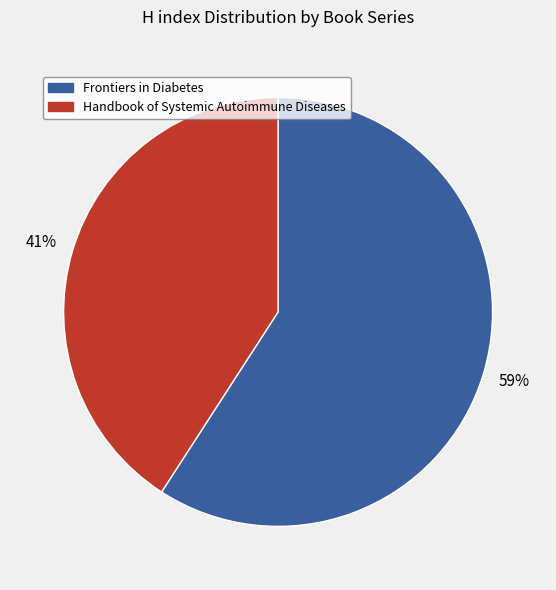

Rank the categories by value from highest to lowest.

Frontiers in Diabetes, Handbook of Systemic Autoimmune Diseases